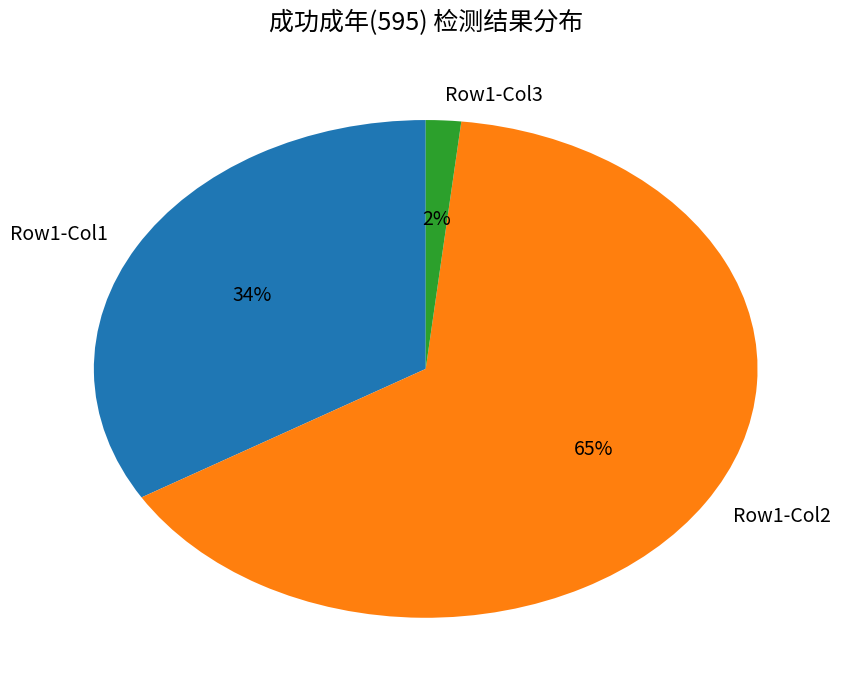

To the nearest percent, what portion does Row1-Col1 represent?

34%